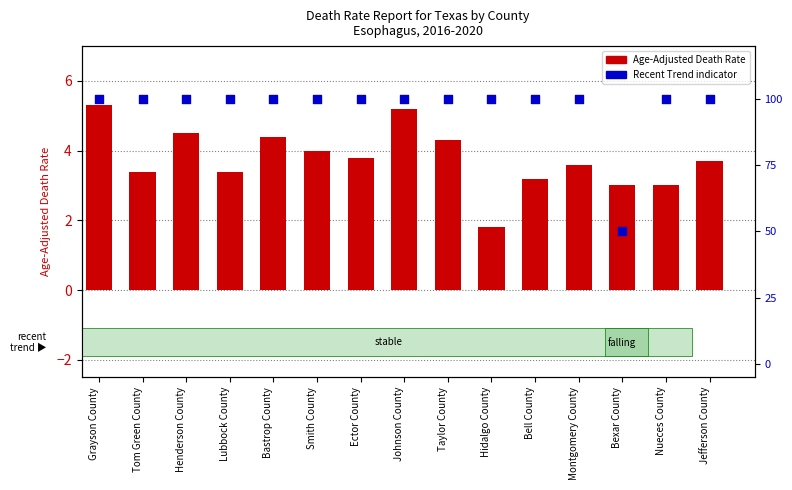

Which series has the largest Y range (max minus min)?

Recent Trend (stable=100, falling=50)